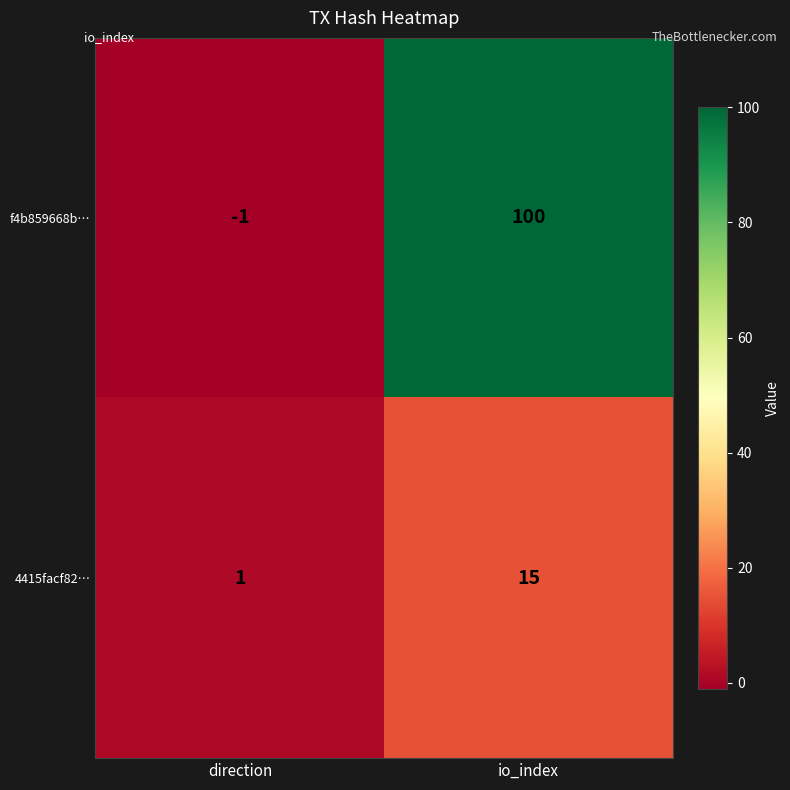

Reading right to left, transcribe all the data shown in this chart.

f4b859668b…: io_index=100	direction=-1
4415facf82…: io_index=15	direction=1